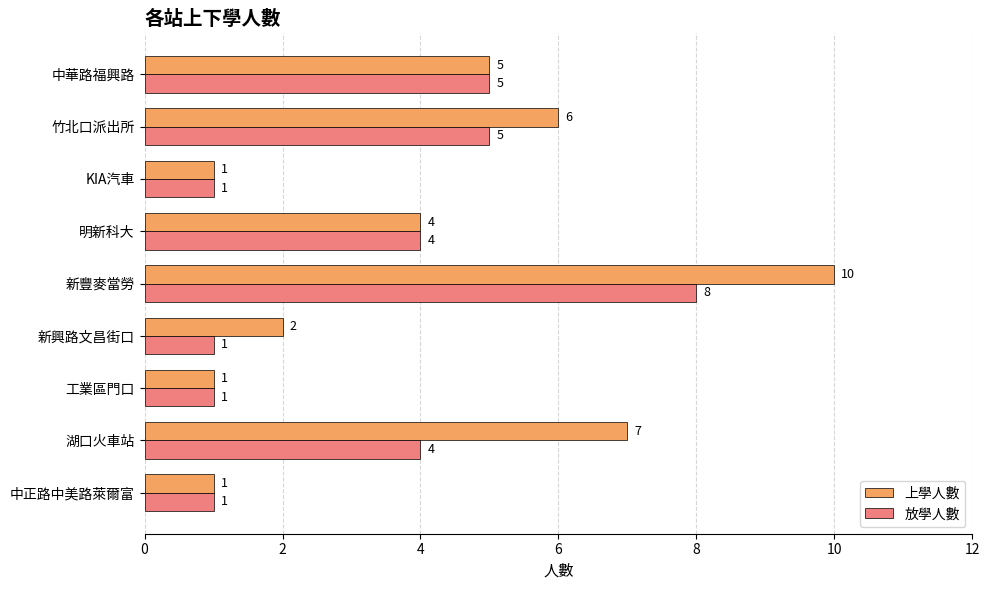

List the series in order of their peak value, lowest first.

放學人數, 上學人數